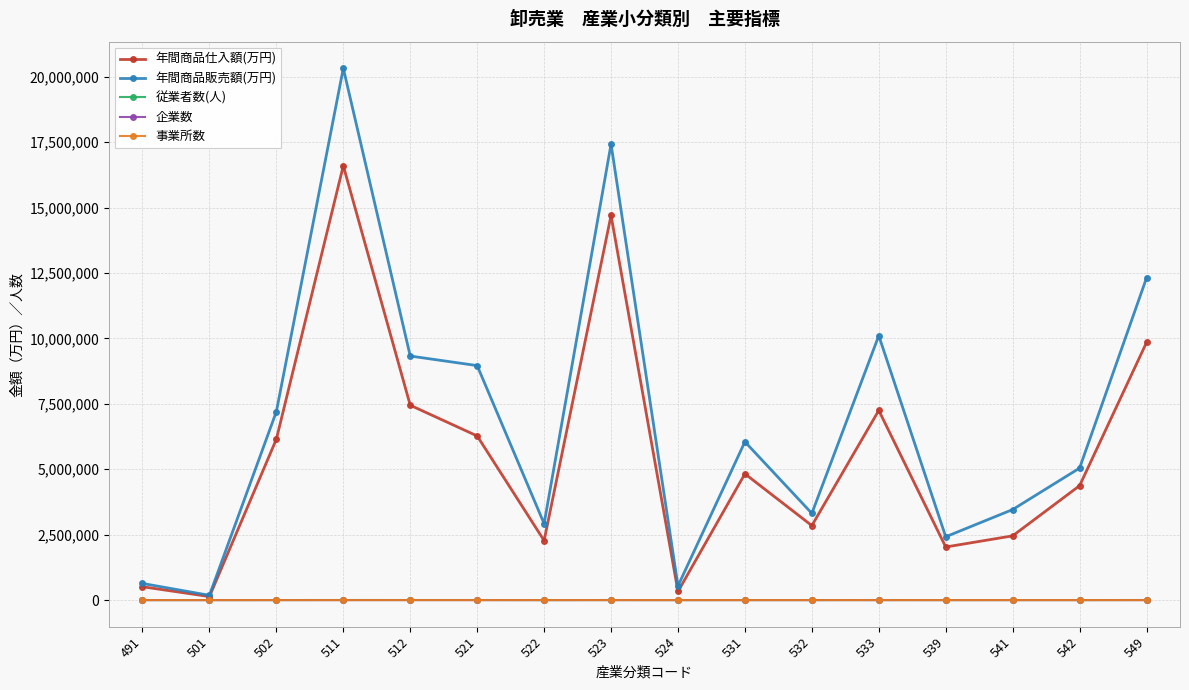

At which category is the sum across all series the highest?

511